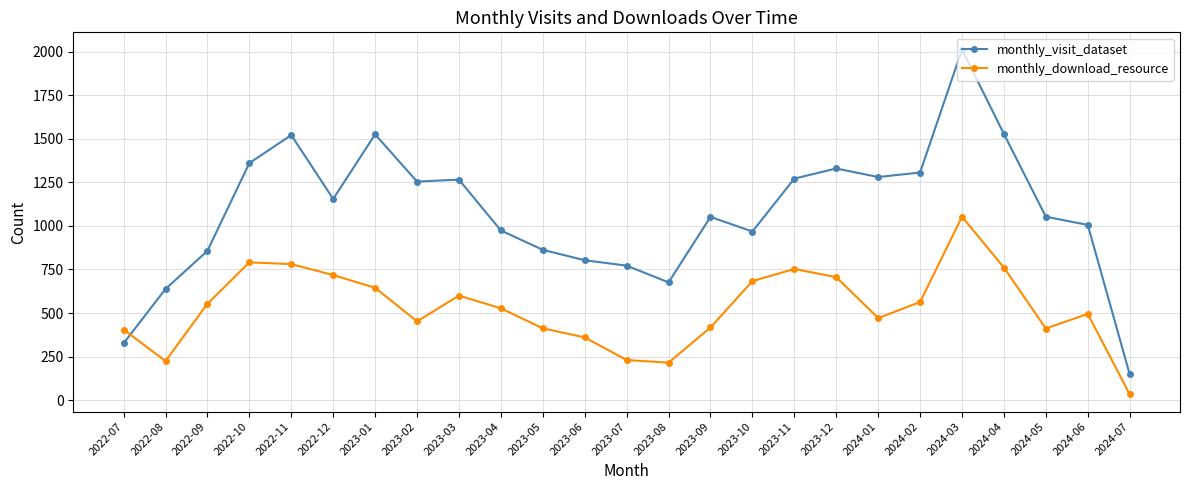

Which series has the widest spread of values?

monthly_visit_dataset